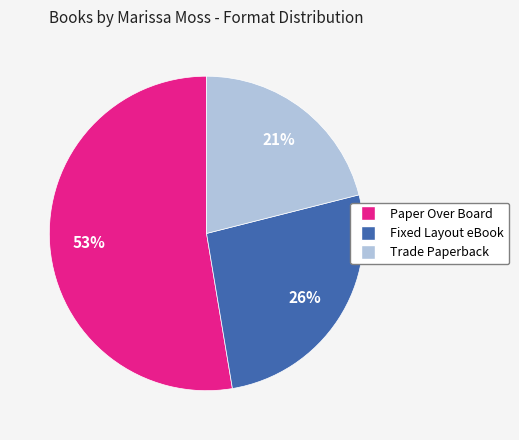

Count the number of slices in the pie.

3